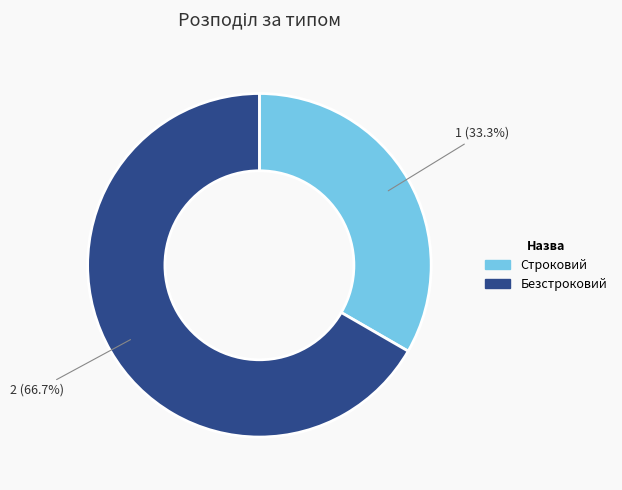

Which category has the biggest portion of the pie?

Безстроковий